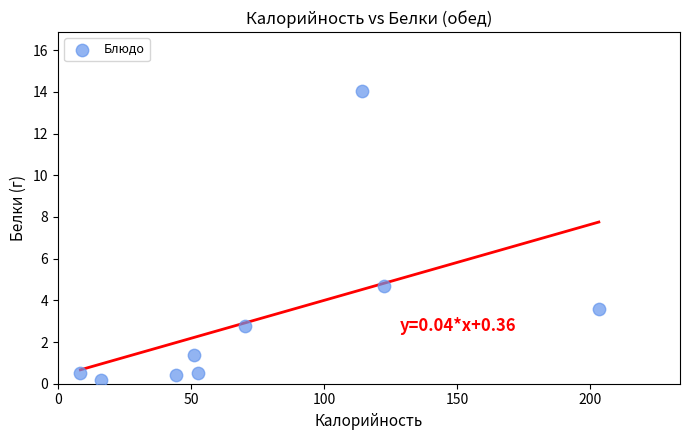

What is the range of Y values (max minus min)?

13.9